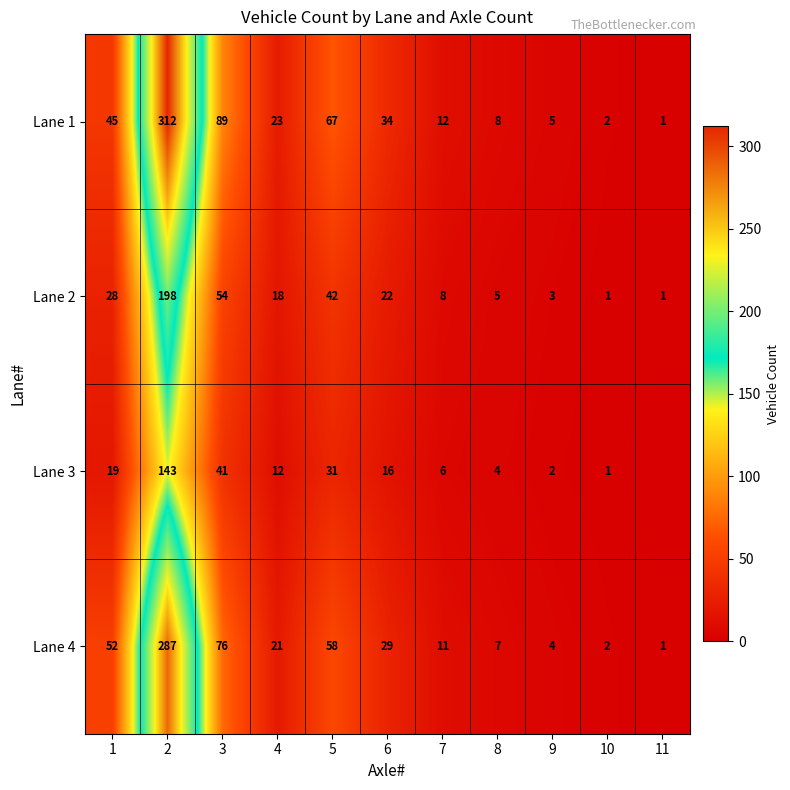

Is it true that Lane 1 equals 45 at 1?

True